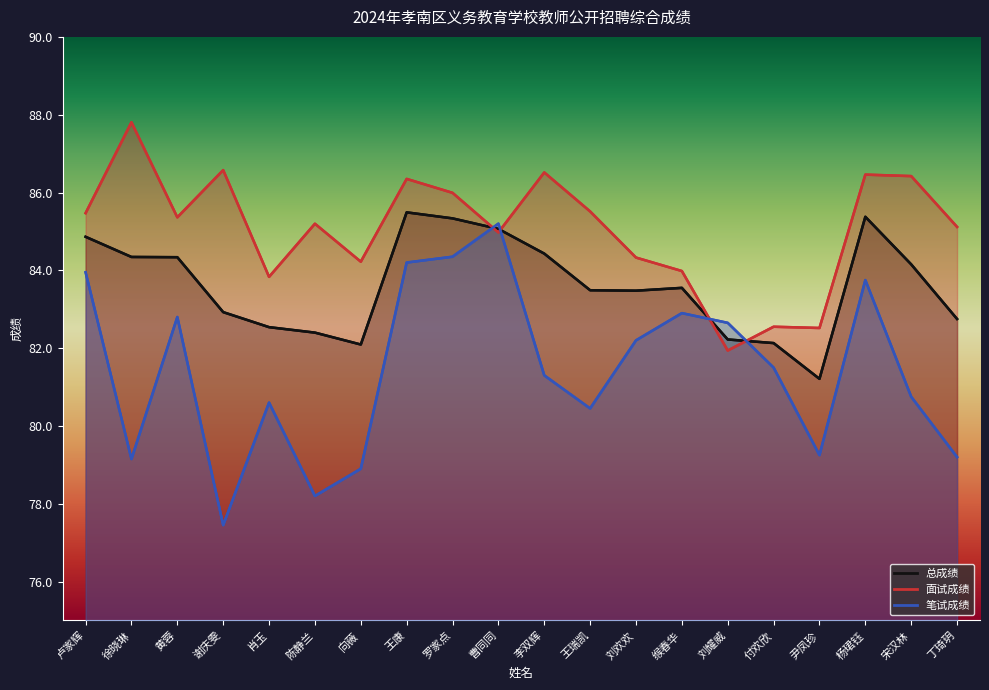

Which series has the widest spread of values?

笔试成绩